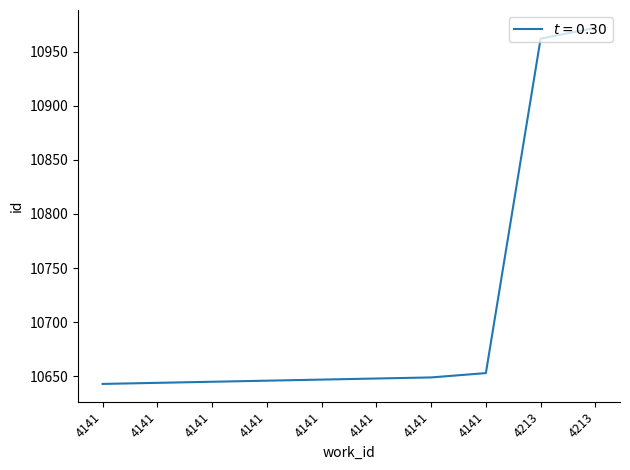

Which label corresponds to the largest value in the chart?

4213